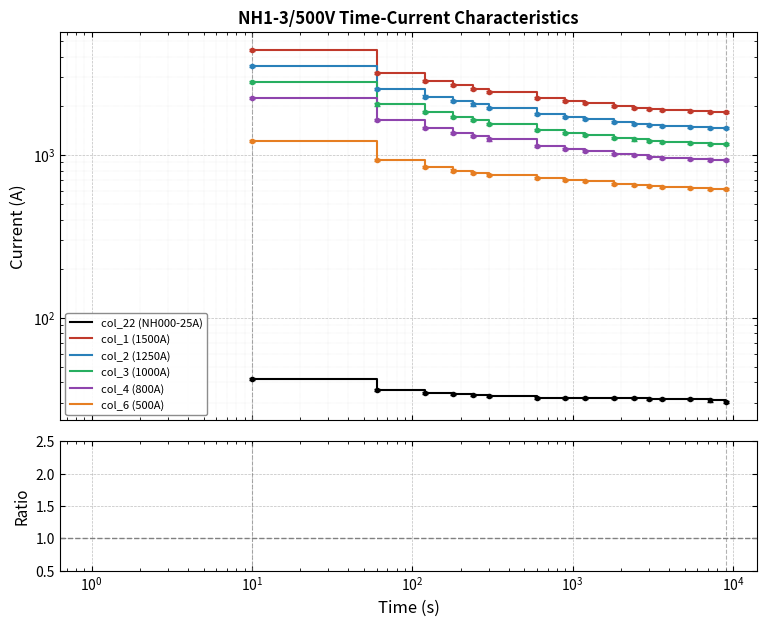

Reading left to right, extract all data points from this chart.

col_22 (NH000-25A): 42.6	36.5	35.0	34.5	34.0	33.5	32.5	32.5	32.5	32.5	32.5	32.0	32.0	32.0	31.5	31.0
col_1 (1500A): 4371.0	3191.0	2852.0	2666.0	2548.0	2436.0	2227.0	2129.0	2081.0	1990.0	1946.0	1902.0	1885.0	1860.0	1835.0	1819.0
col_2 (1250A): 3491.0	2548.0	2277.0	2129.0	2035.0	1946.0	1778.0	1700.0	1662.0	1589.0	1554.0	1519.0	1506.0	1486.0	1466.0	1452.0
col_3 (1000A): 2788.0	2035.0	1819.0	1700.0	1625.0	1554.0	1420.0	1358.0	1328.0	1269.0	1241.0	1213.0	1202.0	1186.0	1170.0	1160.0
col_4 (800A): 2227.0	1625.0	1452.0	1358.0	1298.0	1241.0	1134.0	1084.0	1060.0	1014.0	991.0	969.0	960.0	947.0	935.0	926.0
col_6 (500A): 1220.0	925.0	840.0	800.0	775.0	750.0	720.0	700.0	690.0	660.0	650.0	640.0	631.0	627.0	620.0	615.0